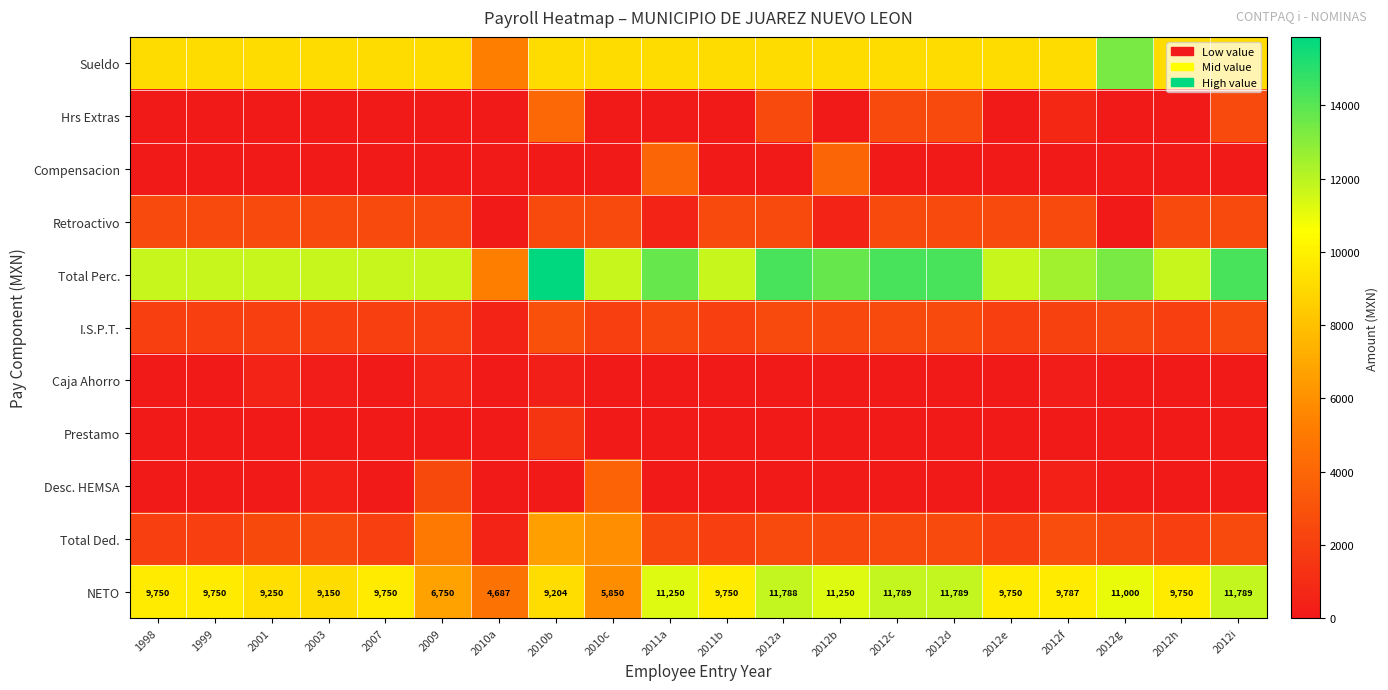

What is the sum of all NETO values?

193833.0